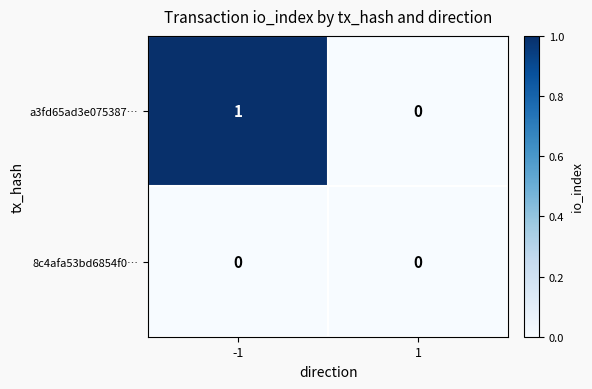

At -1, list the series in order from smallest to largest.

8c4afa53bd6854f0…, a3fd65ad3e075387…